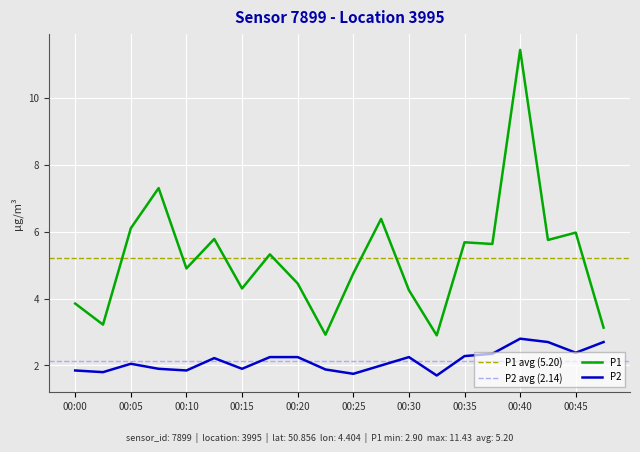

What is the minimum value shown in the chart?

1.7